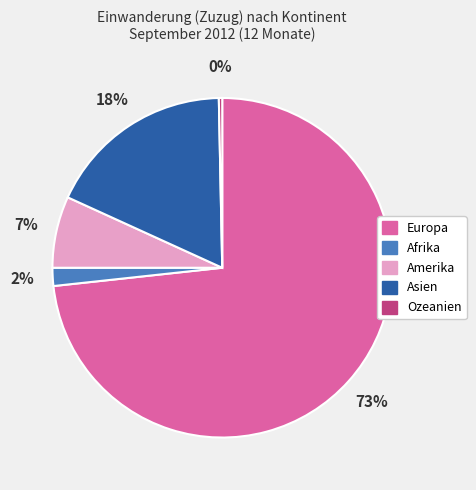

Which has a higher value, Amerika or Asien?

Asien